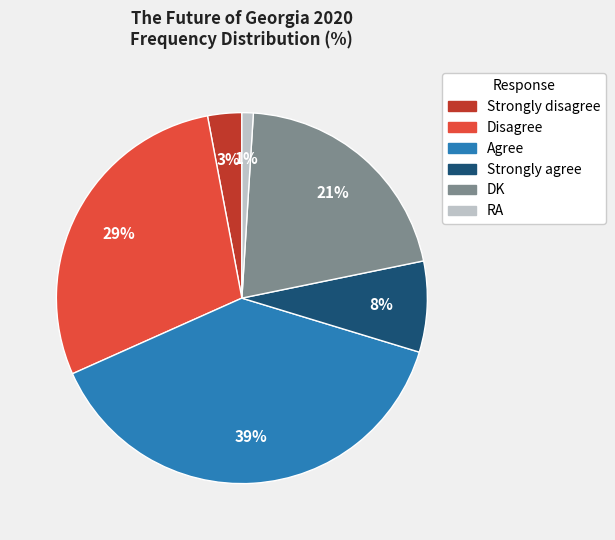

Between DK and Strongly agree, which is larger?

DK